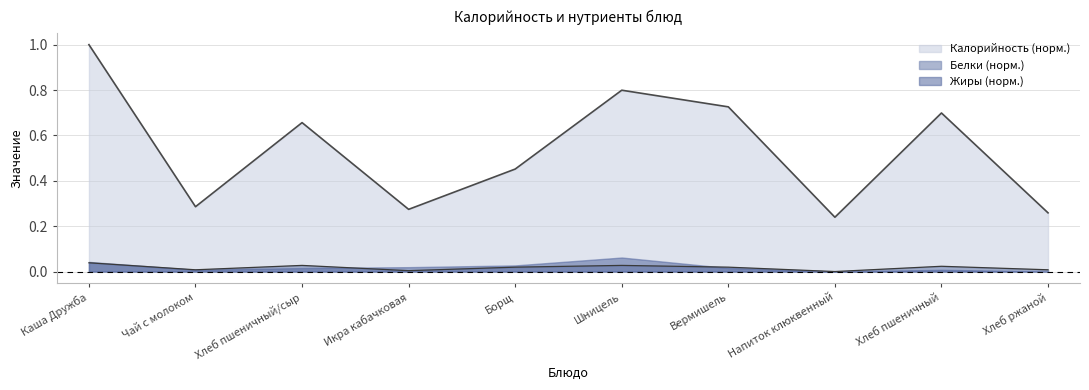

What are all the series names shown in the legend?

Калорийность (норм.), Белки (норм.), Жиры (норм.)